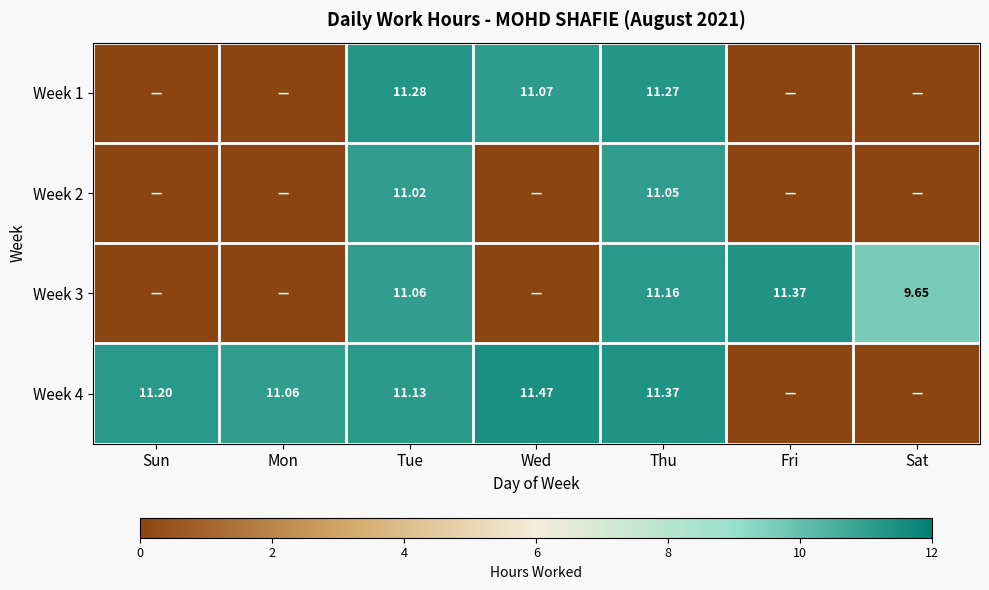

Which series has the largest range (max minus min)?

Week 4